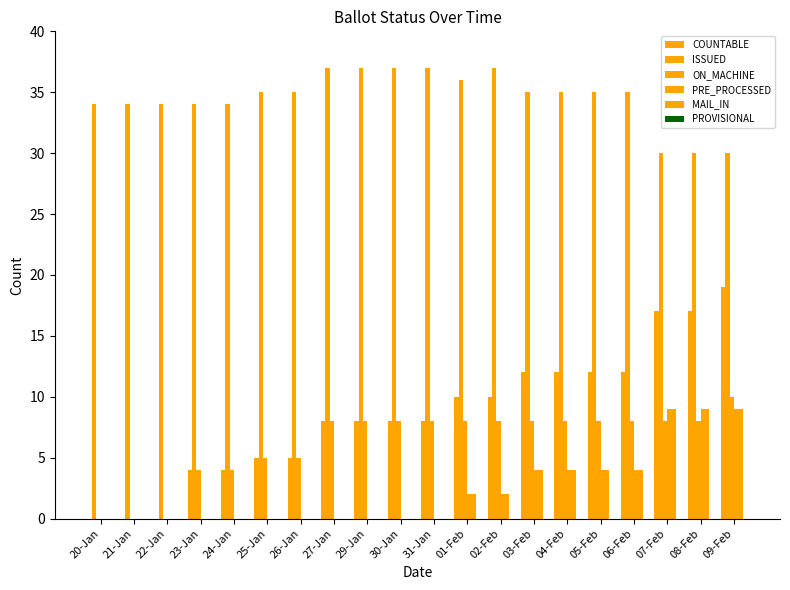

Which series has the largest total across all categories?

ISSUED